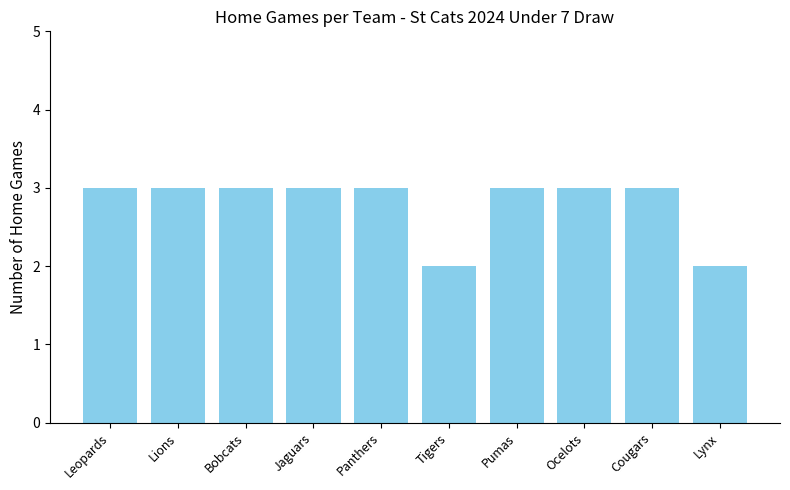

Between Leopards and Tigers, which is larger?

Leopards